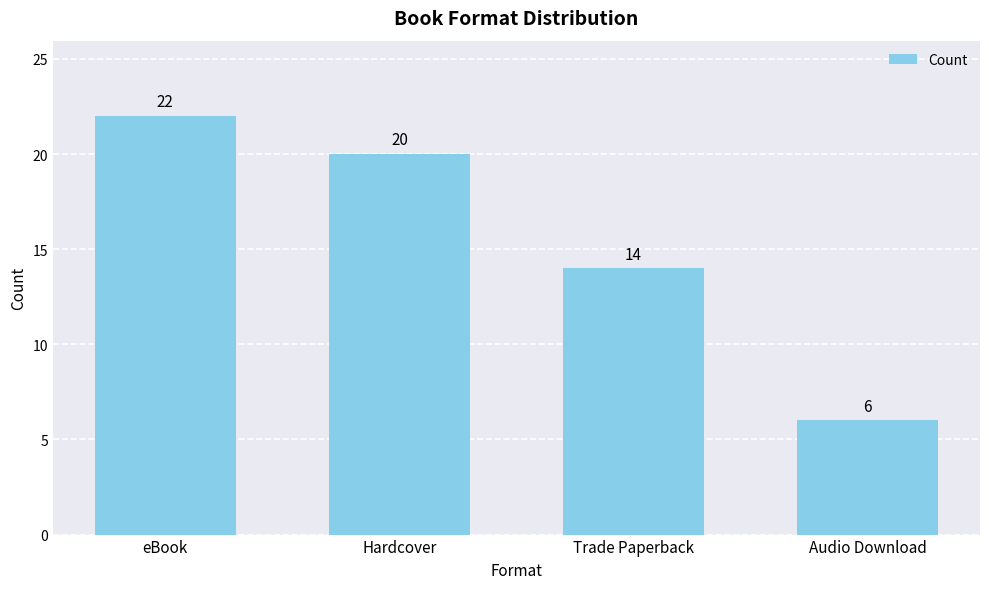

Count the number of data series in this chart.

1